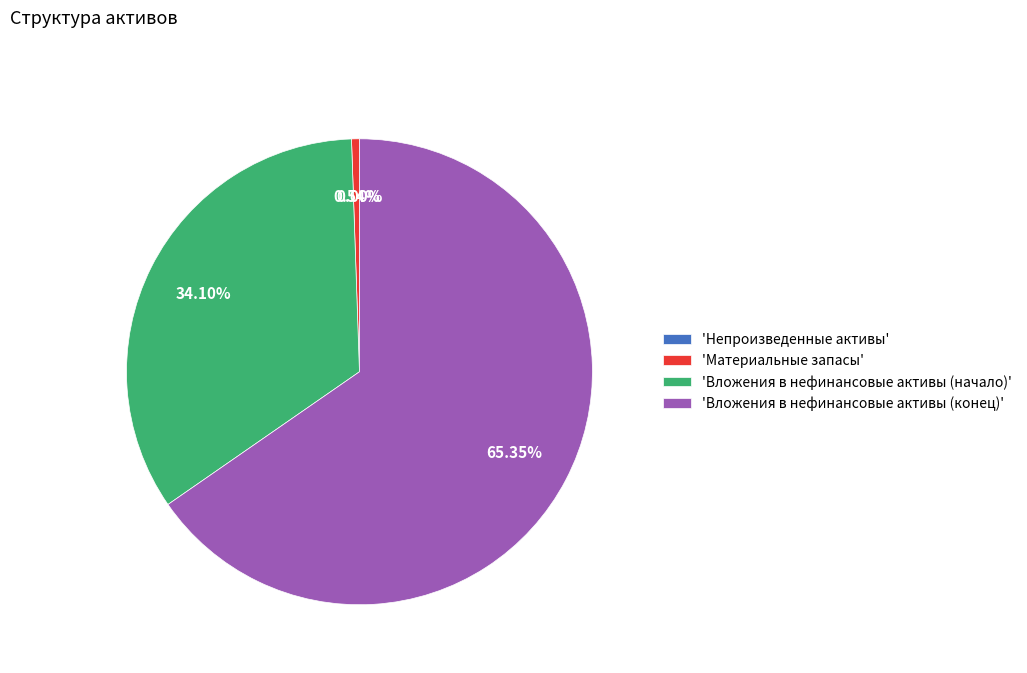

Between 'Материальные запасы' and 'Вложения в нефинансовые активы (начало)', which is larger?

'Вложения в нефинансовые активы (начало)'